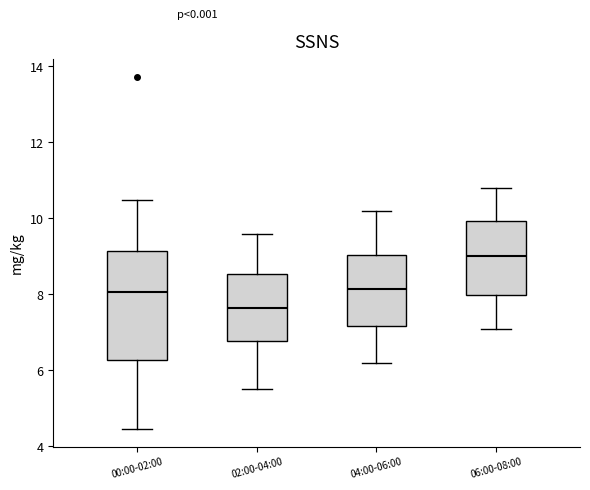

Which box has the lowest median line?

02:00-04:00